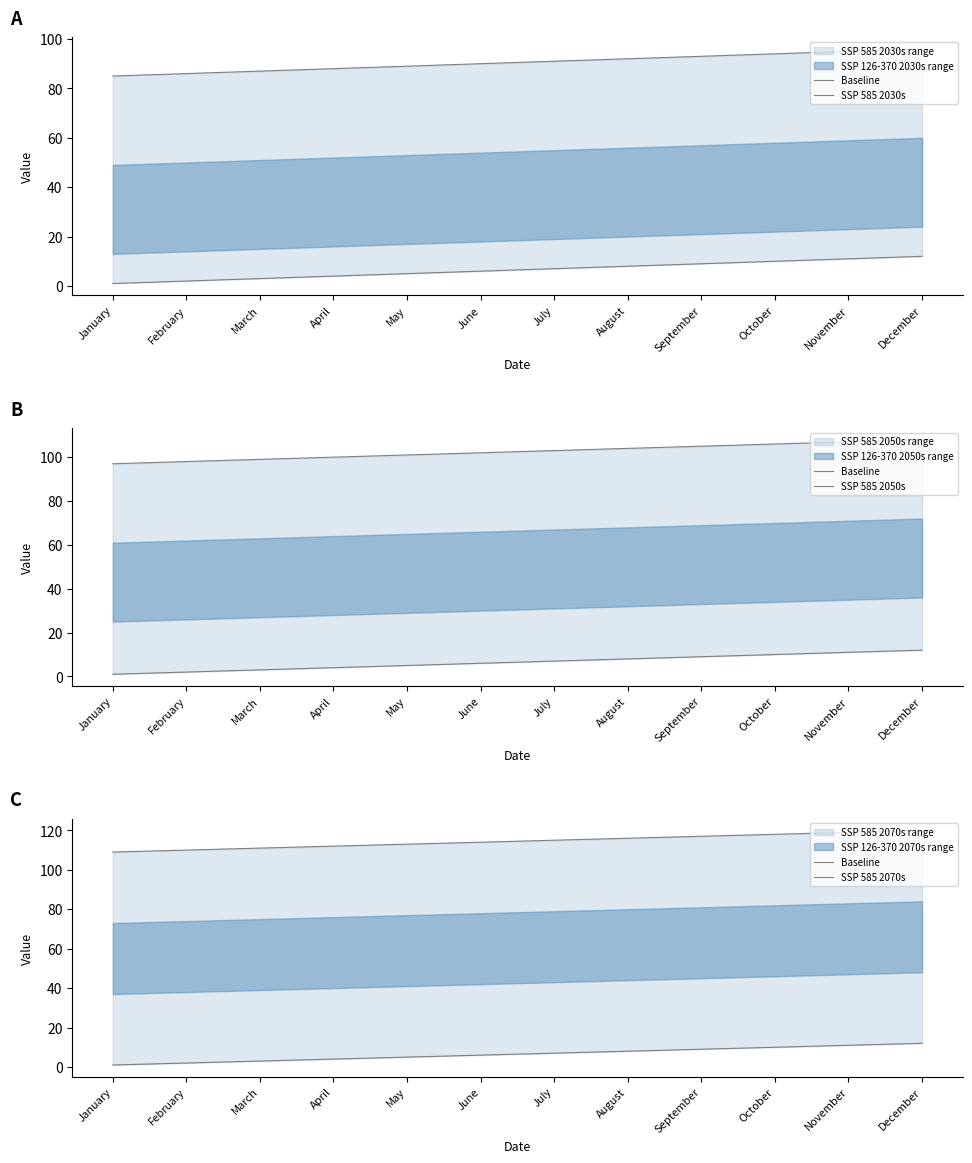

True or false: Baseline and SSP 585 2070s intersect in this chart.

False